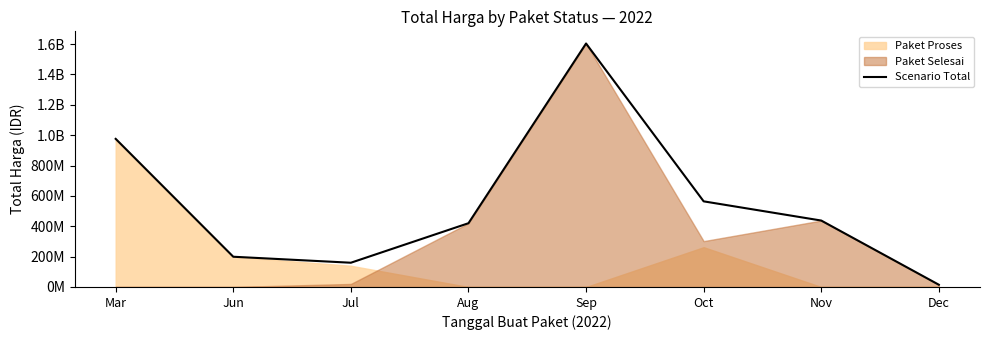

Reading left to right, extract all data points from this chart.

975830025	199200000	159750000	420075000	1604159000	564171150	437660000	14750000